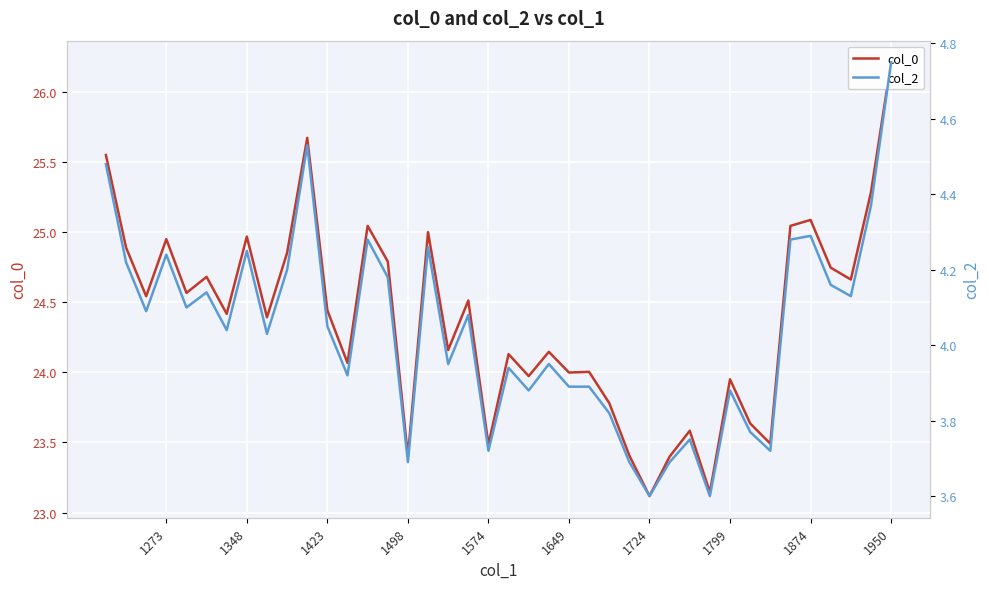

What is the difference between the second highest and minimum values in the col_0 series?

2.6